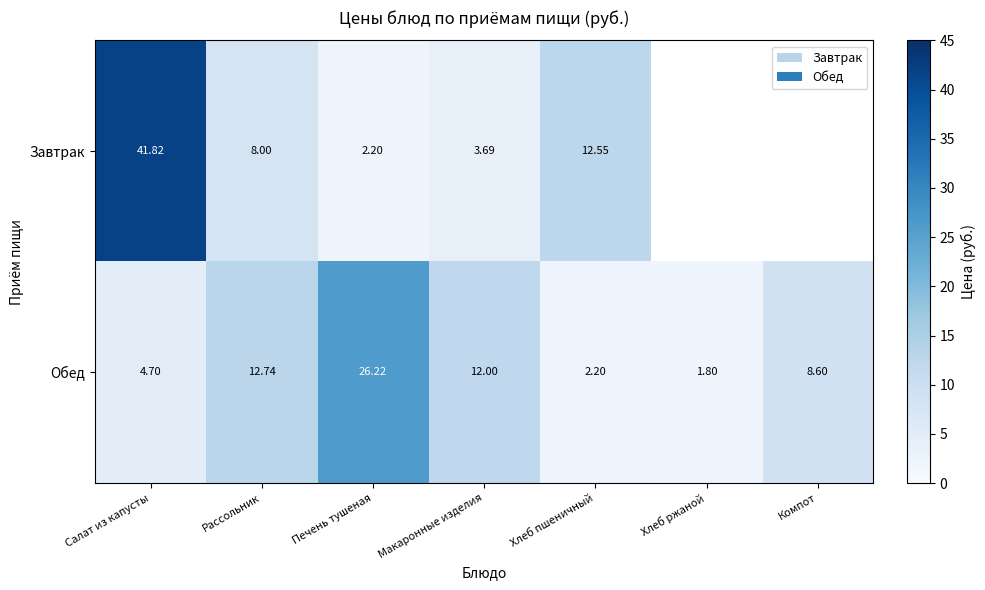

Where is Обед nearest to the value 14?

Рассольник